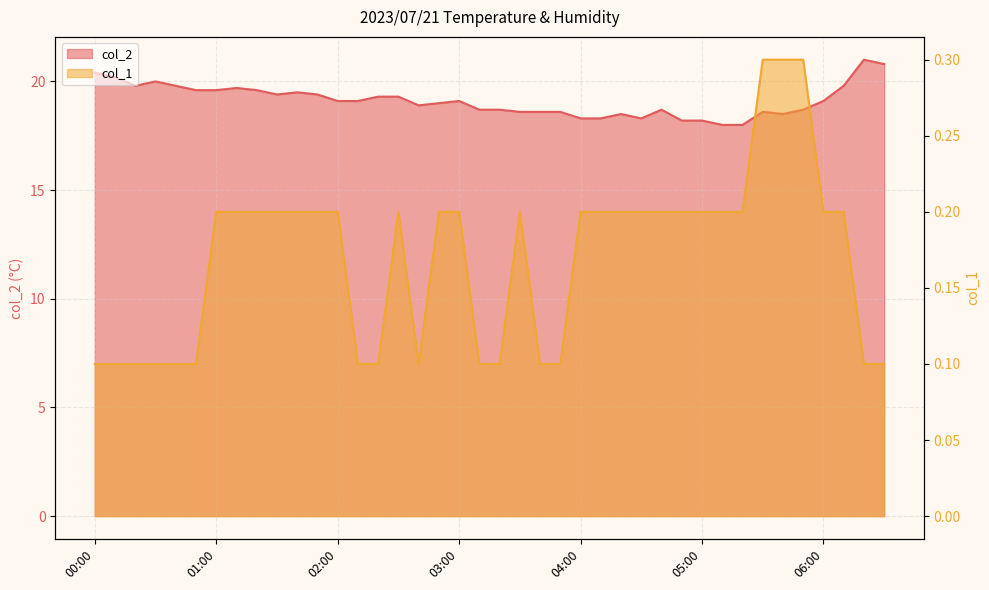

At which category does the chart reach its minimum across all series?

00:00